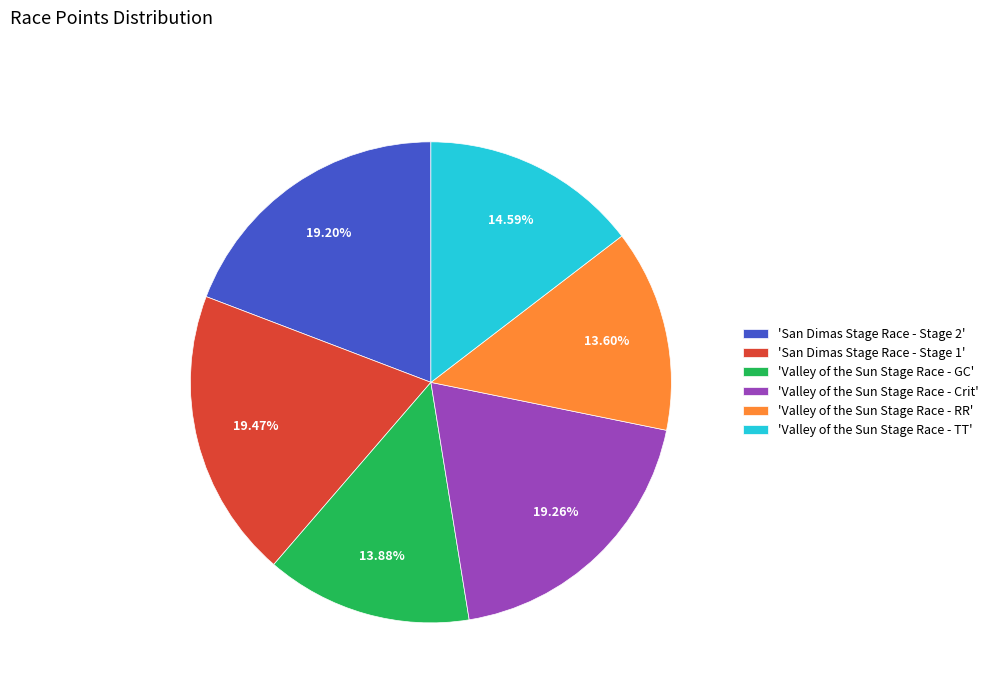

Does any single category account for the majority?

No